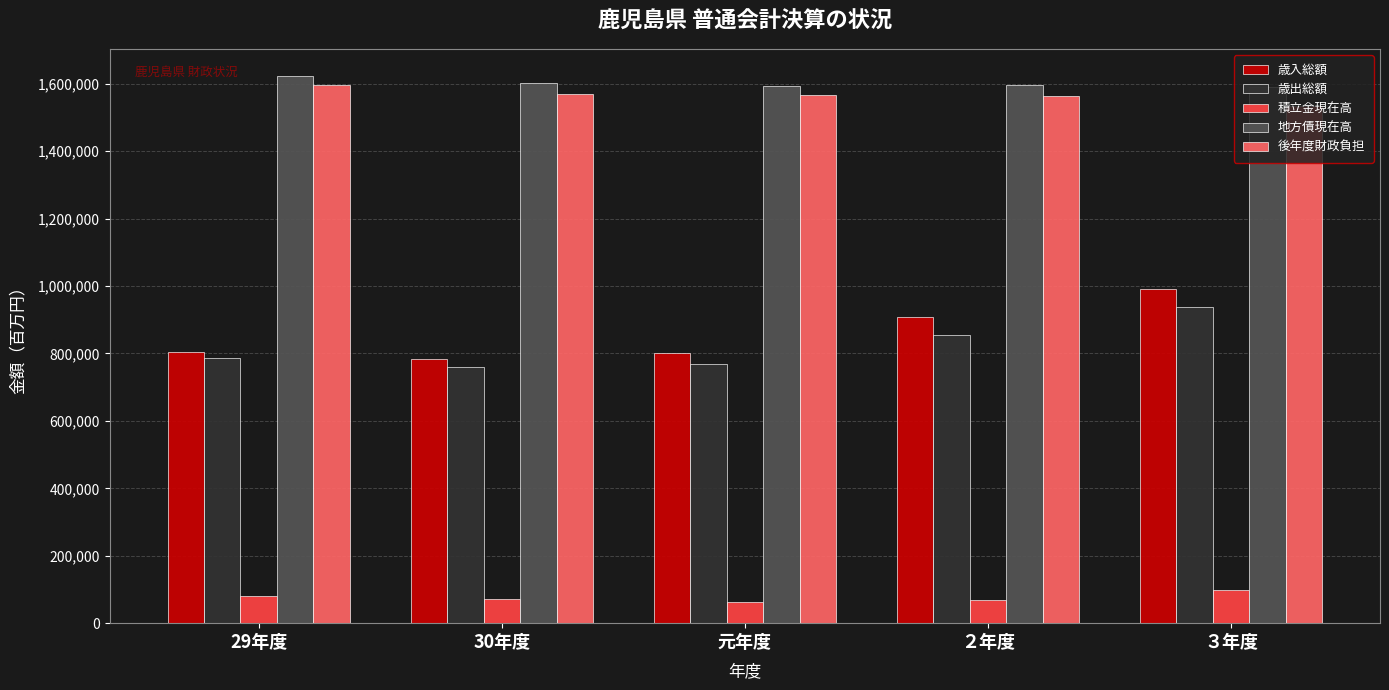

What is the value of the 地方債現在高 bar at the 2nd from the left?

1603161